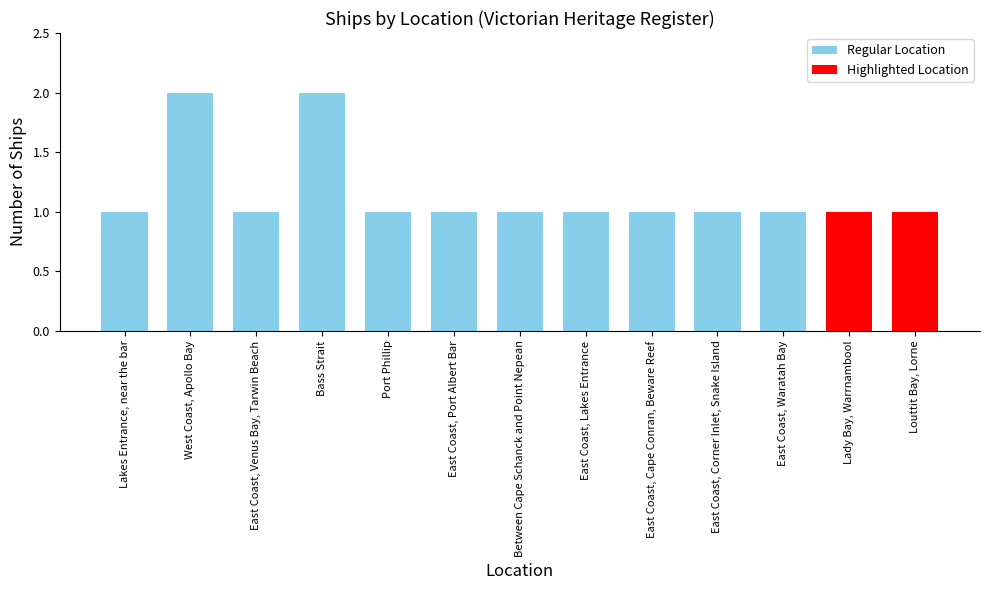

What is the sum of all values?

15